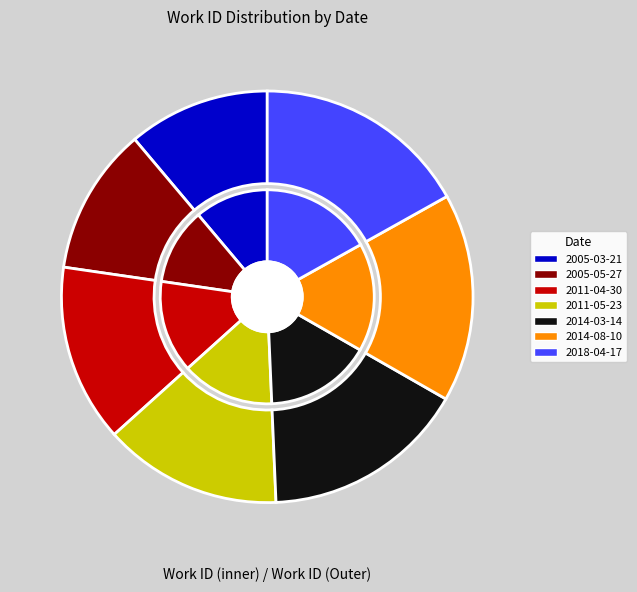

What percentage is the 2014-03-14 slice, to the nearest percent?

16%